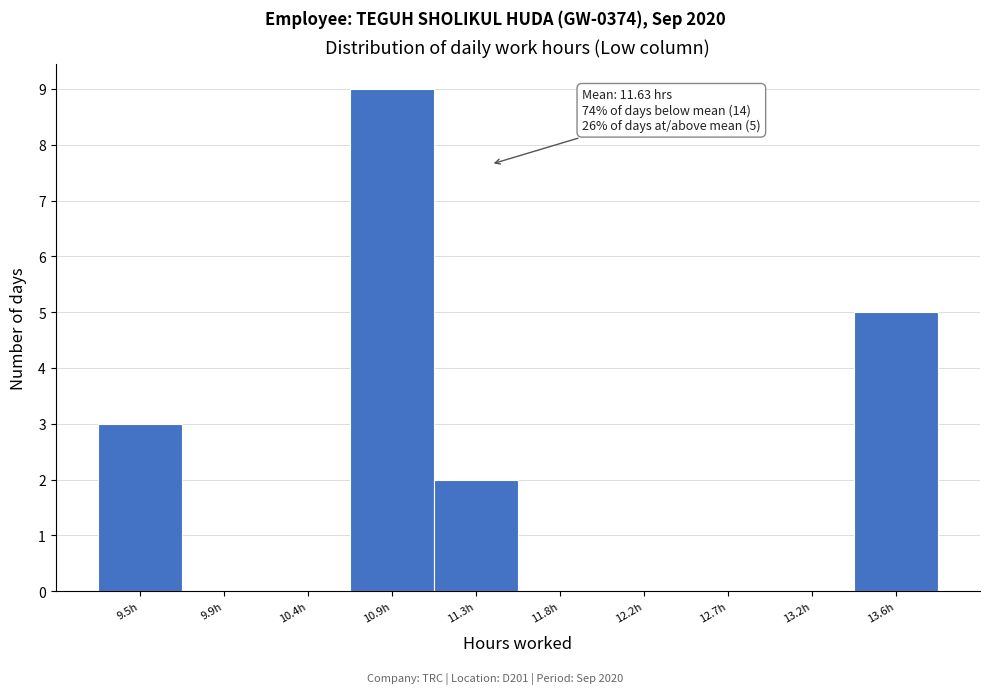

Reading left to right, what are all the values shown in this chart?

9.5h=3	9.9h=0	10.4h=0	10.9h=9	11.3h=2	11.8h=0	12.2h=0	12.7h=0	13.2h=0	13.6h=5